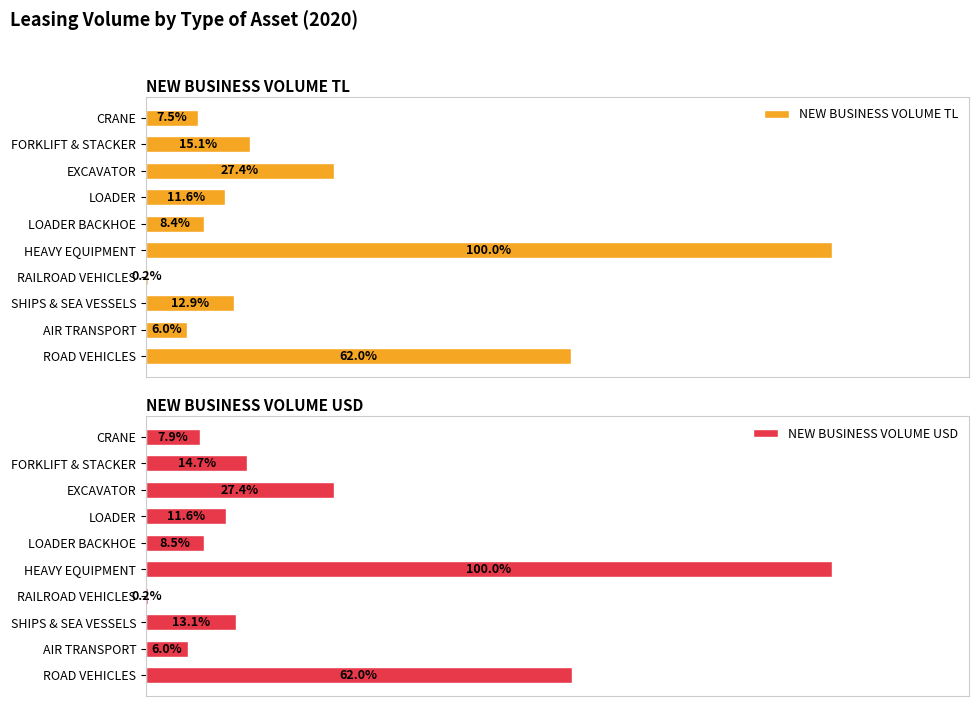

What are all the series names shown in the legend?

NEW BUSINESS VOLUME TL, NEW BUSINESS VOLUME USD